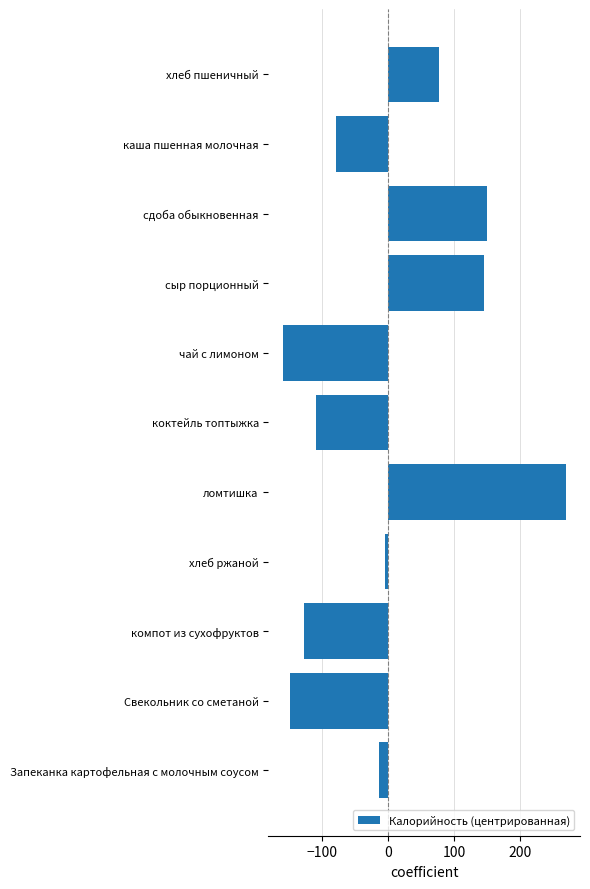

Does the chart contain stacked bars?

No